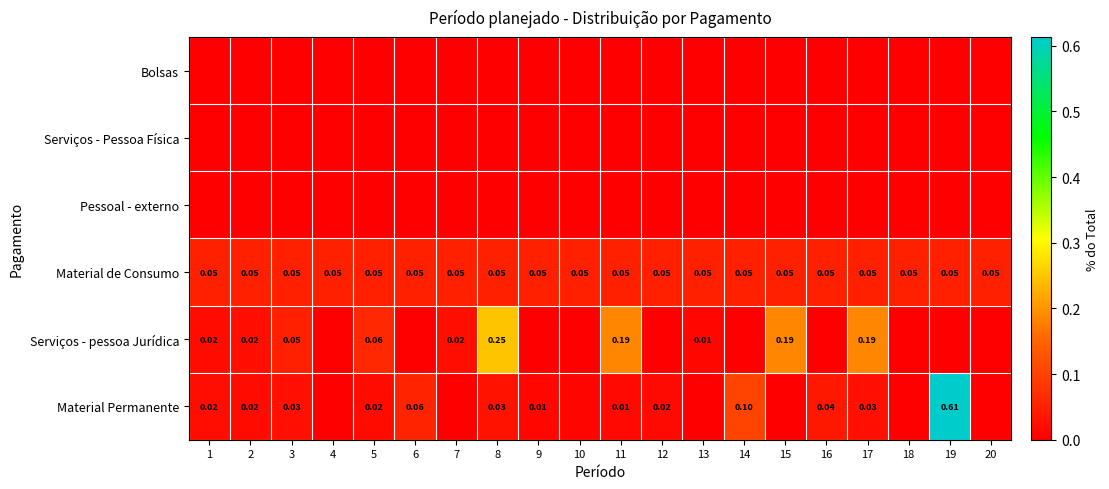

Is the value of Material de Consumo at 9 greater than the value of Material Permanente at 2?

Yes